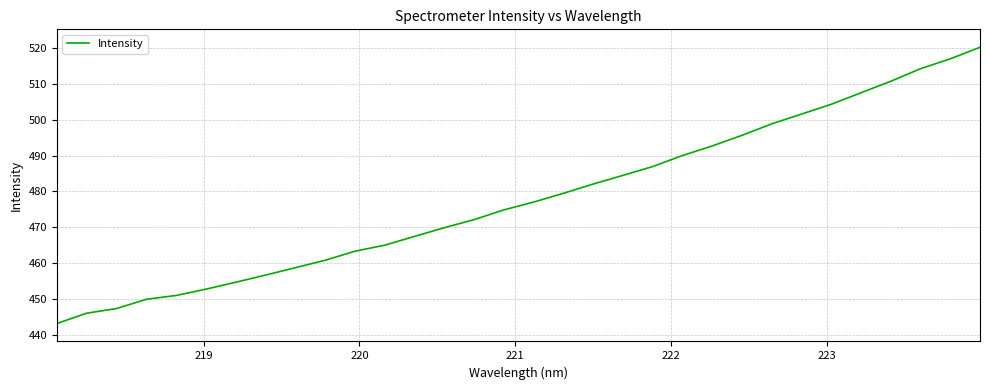

What is the difference between the maximum and minimum values?

76.8